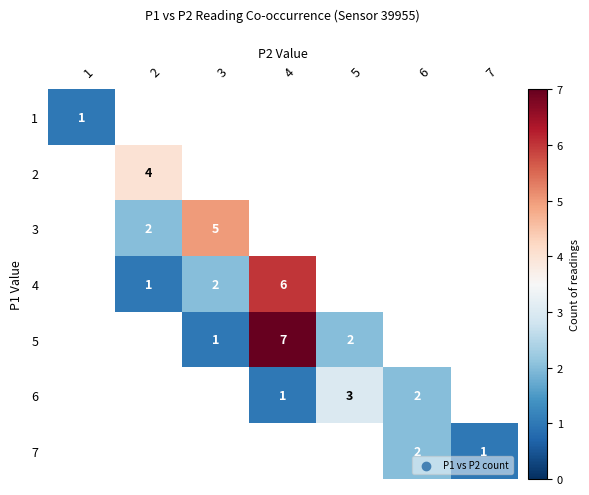

How many series are shown in this chart?

7